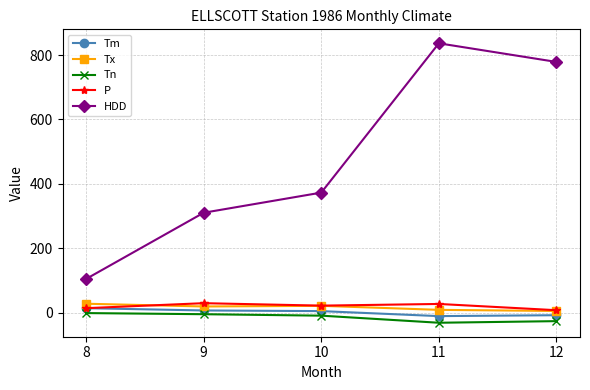

What is the total value across all series at 11?

833.2